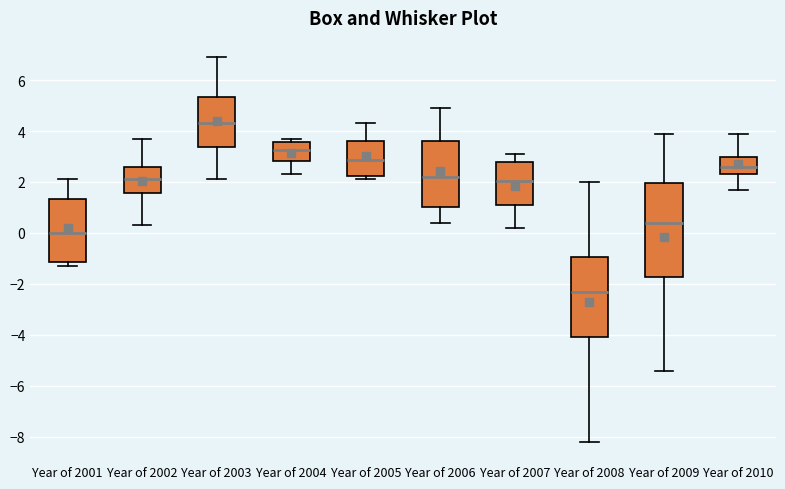

Where is the upper edge of the box for Year of 2009 on the y-axis? The values are not printed on the chart, so give them approximately, as read against the axis.

2.0